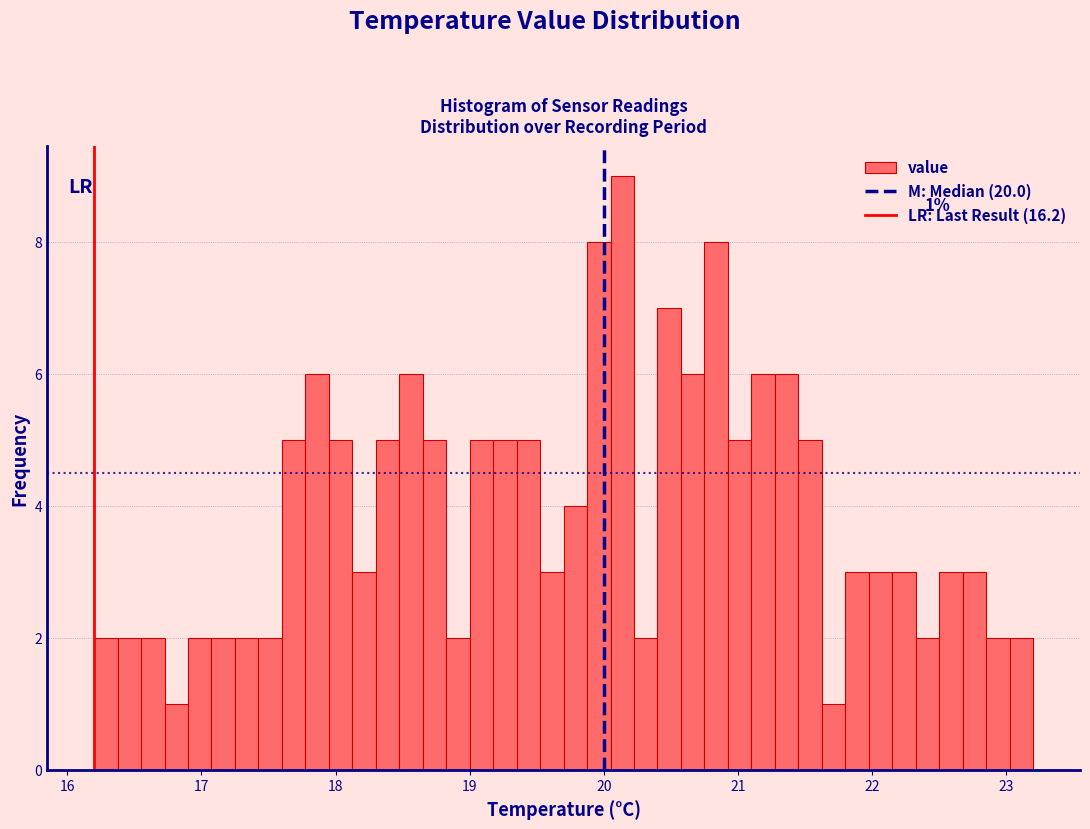

Read against the x-axis, roughly where is the centre of the tallest bar?

20.1